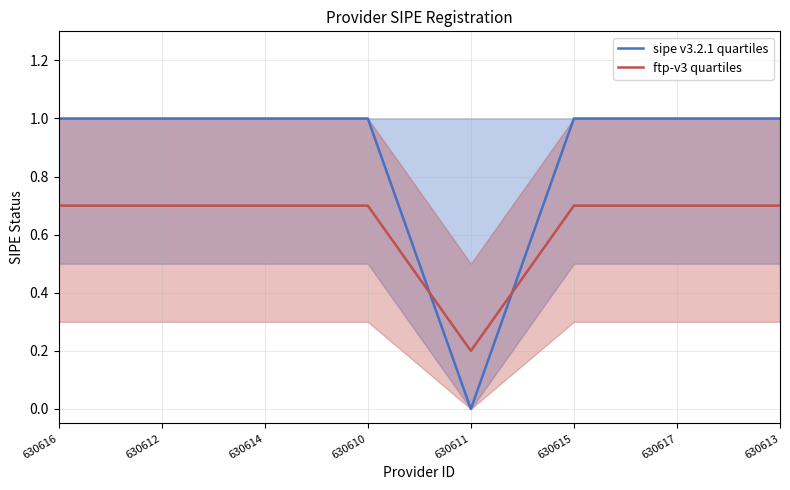

What is the difference between the maximum and minimum values in the ftp-v3 quartiles series?

0.5